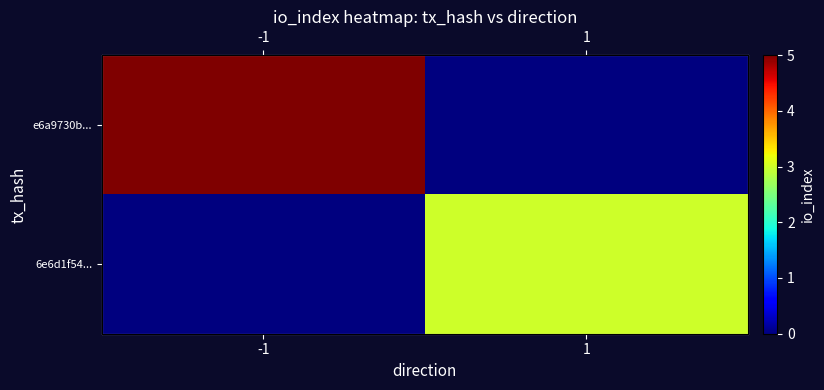

Rank the series by their maximum value, from highest to lowest.

e6a9730b..., 6e6d1f54...